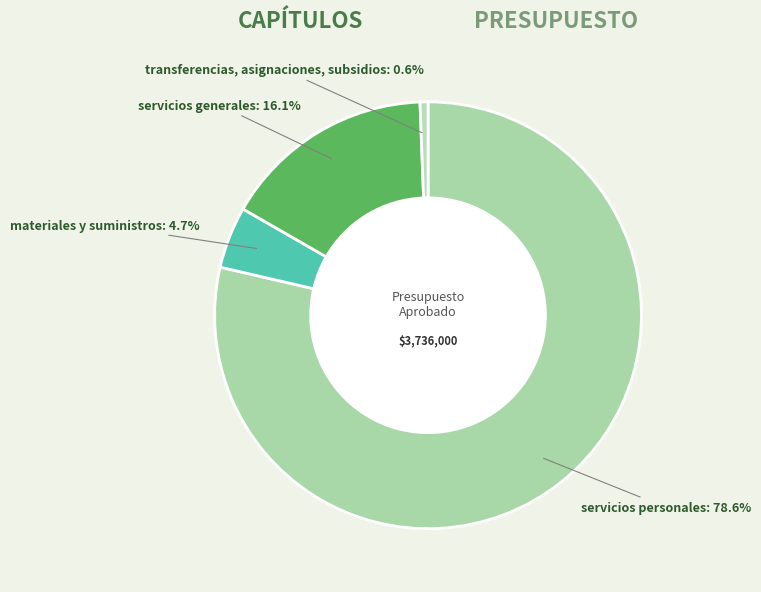

Rank the categories by value from highest to lowest.

servicios personales, servicios generales, materiales y suministros, transferencias, asignaciones, subsidios